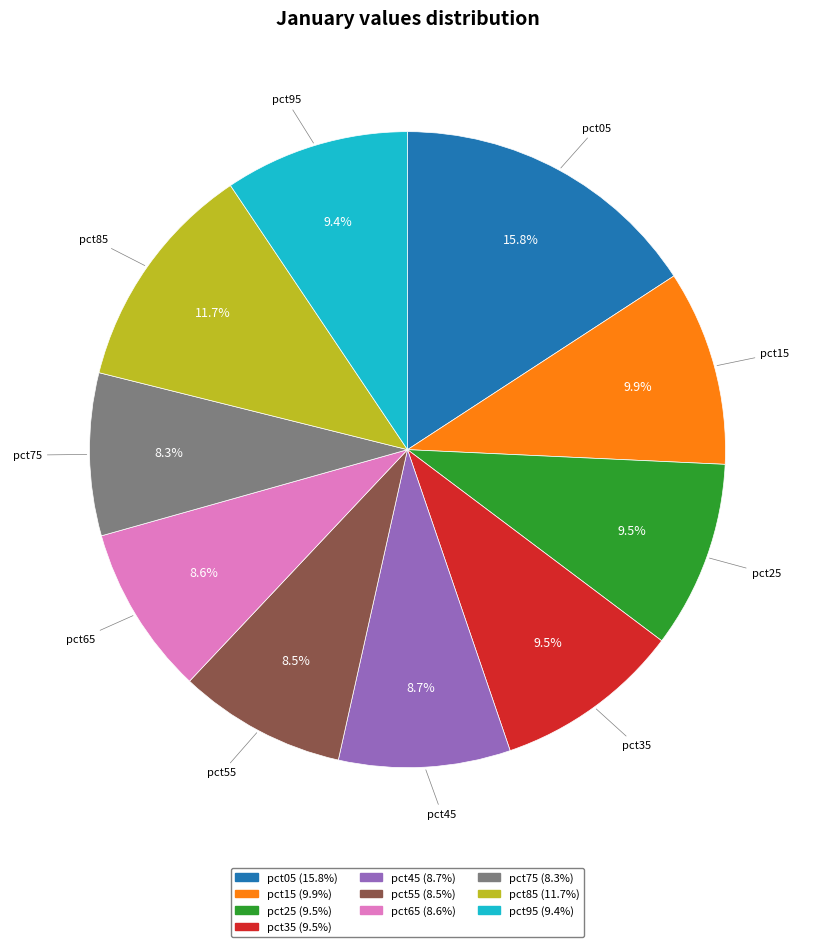

How much of the chart is everything except pct55?

91.5%